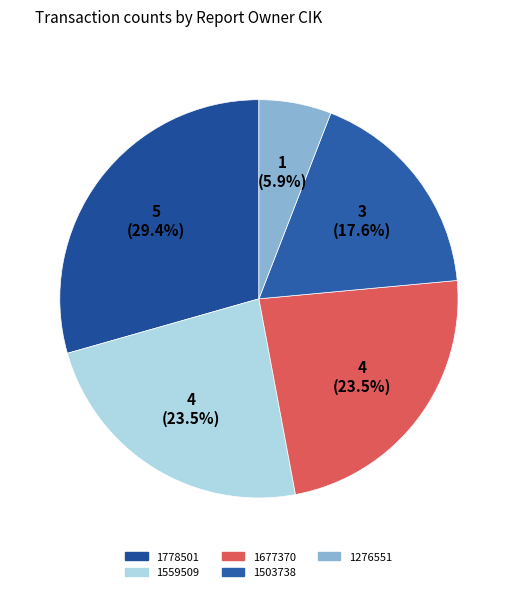

To the nearest percent, what is the average slice percentage?

20%